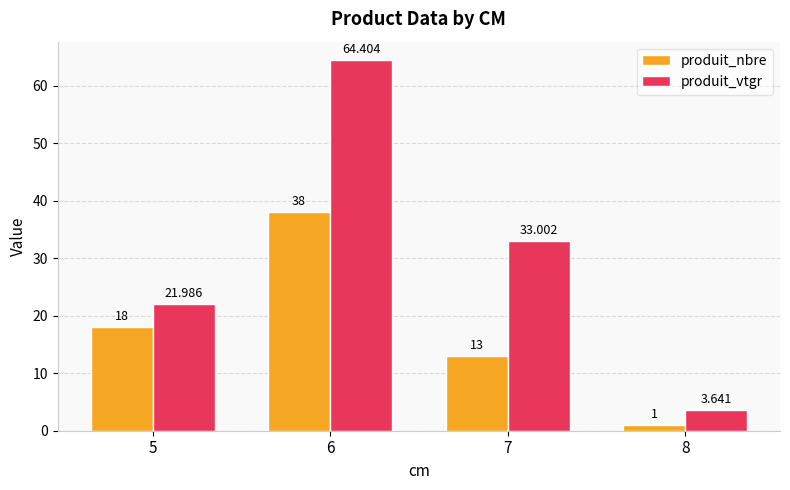

Which series has the largest total across all categories?

produit_vtgr